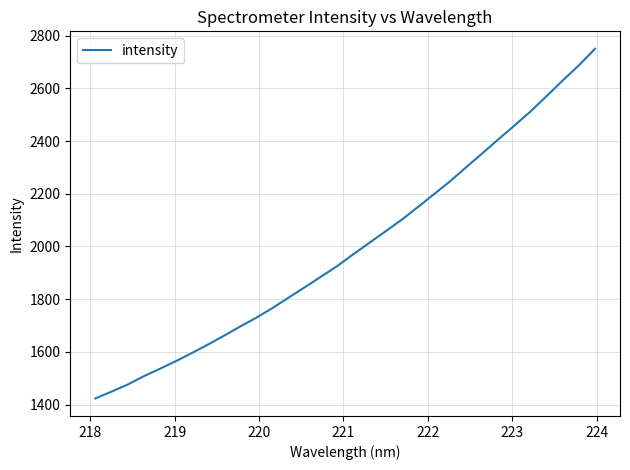

Reading left to right, extract all data points from this chart.

1422.9	1448.8	1475.4	1507.2	1535.4	1564.8	1595.8	1628.1	1661.8	1696.7	1730.3	1766.6	1806.4	1845.6	1885.5	1925.6	1970.4	2013.9	2057.3	2101.4	2149.3	2198.1	2247.2	2300.5	2353.1	2406.4	2458.9	2512.5	2570.9	2630.3	2687.3	2749.9